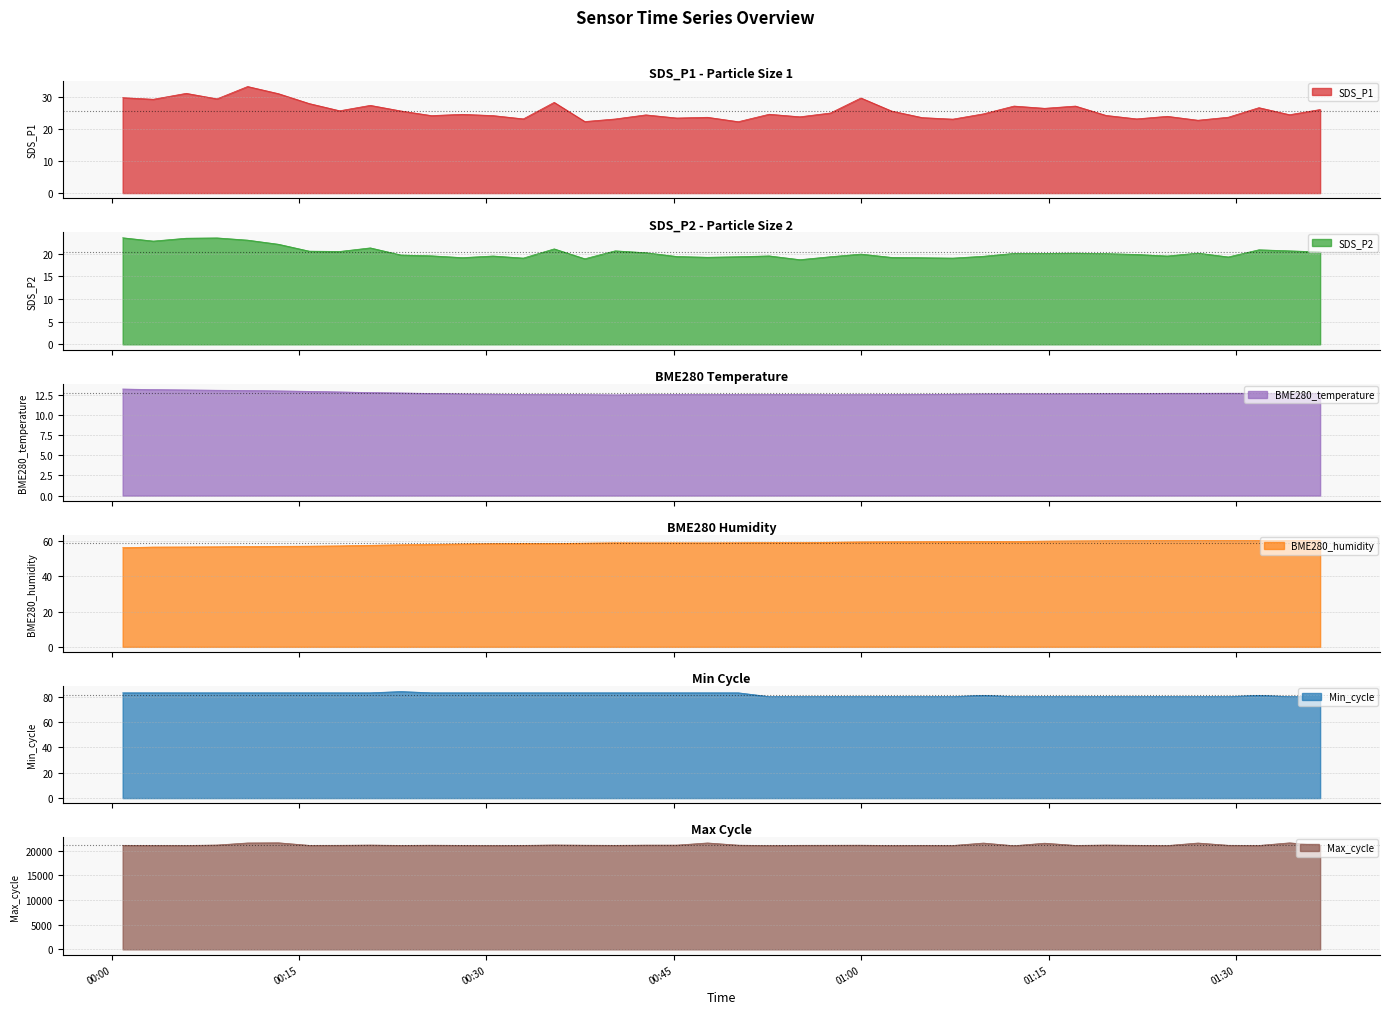

How many lines are shown in the chart?

6